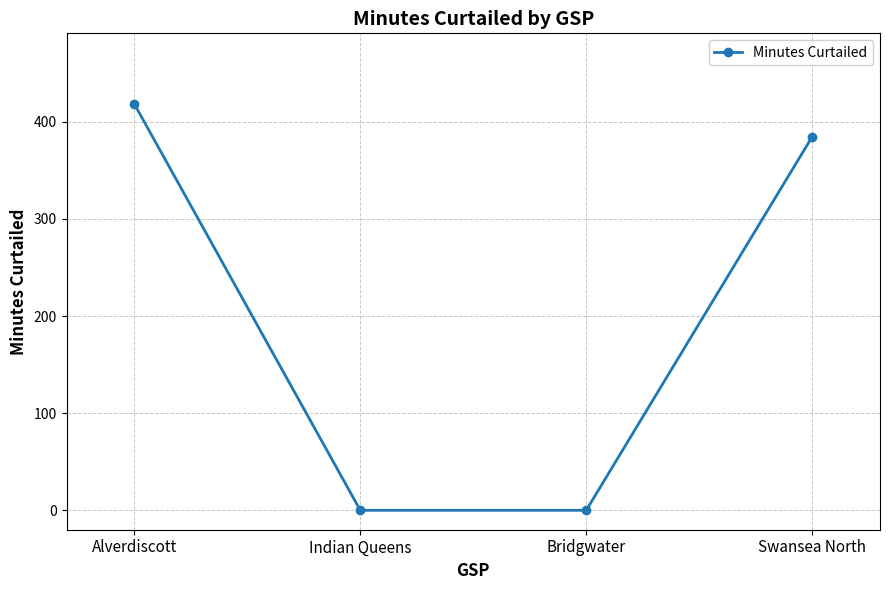

What is the ratio of the value at Alverdiscott to the value at Swansea North?

1.1